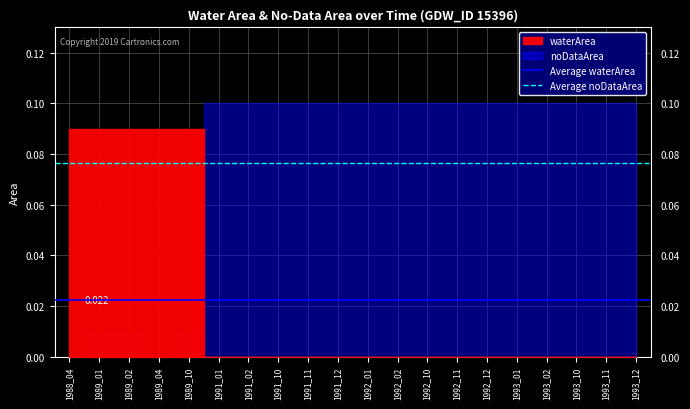

What is the average value of the Average noDataArea series?

0.1